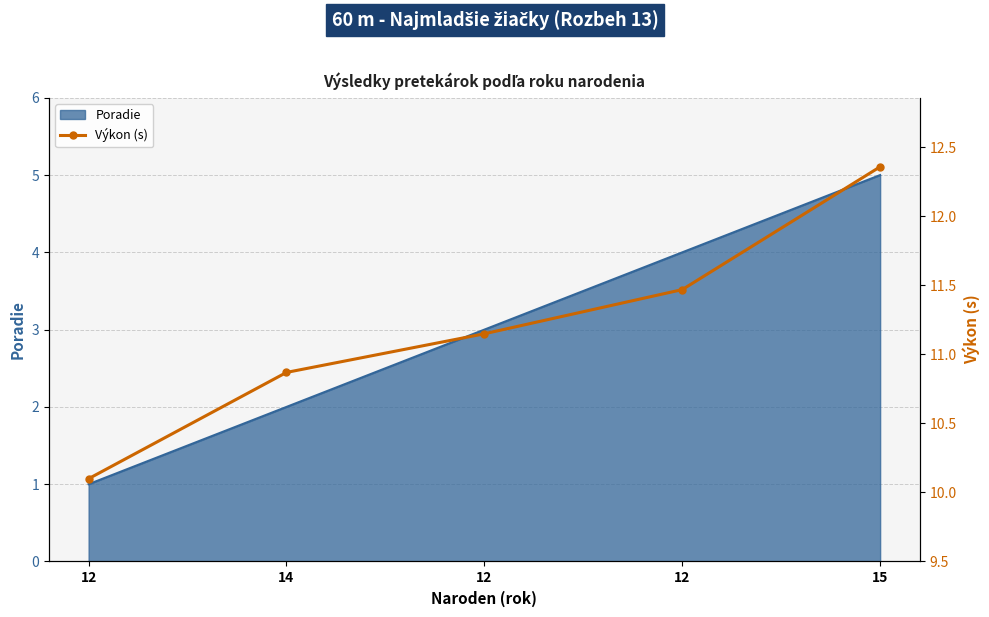

What is the label of the 2nd point from the right?

12